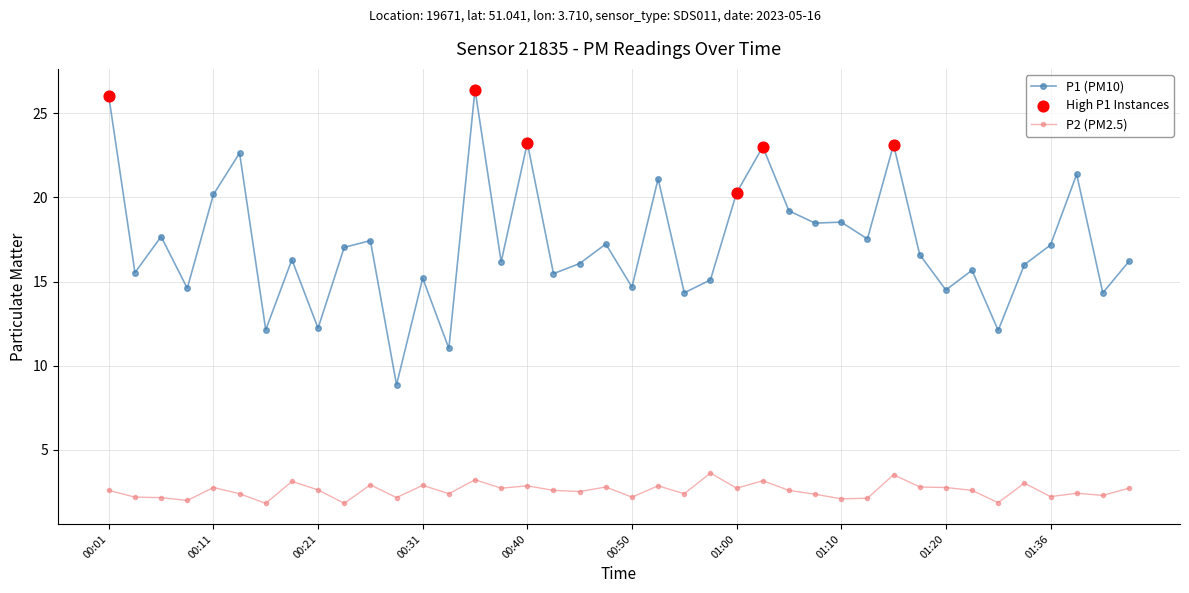

Which series has the widest spread of values?

P1 (PM10)